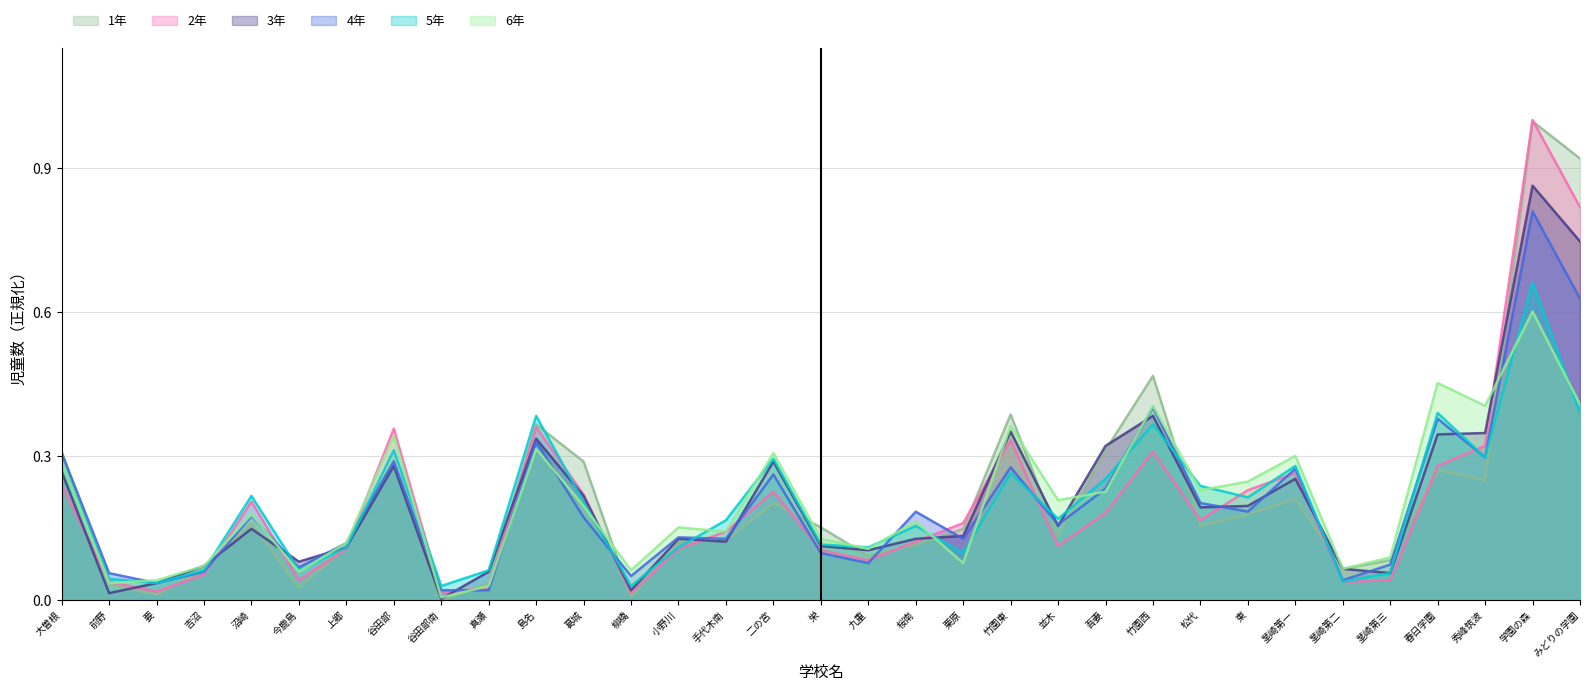

What is the total value across all series at 竹園西?

2.3